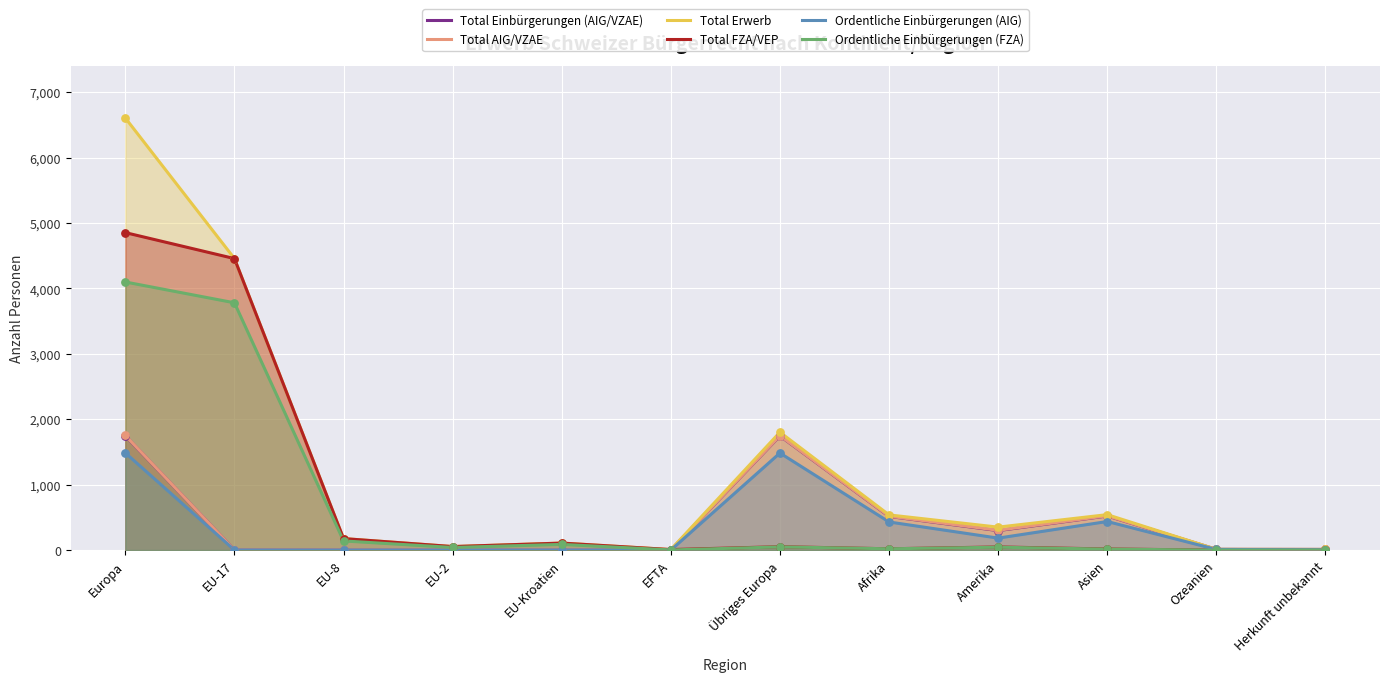

At which category is the sum across all series the highest?

Europa